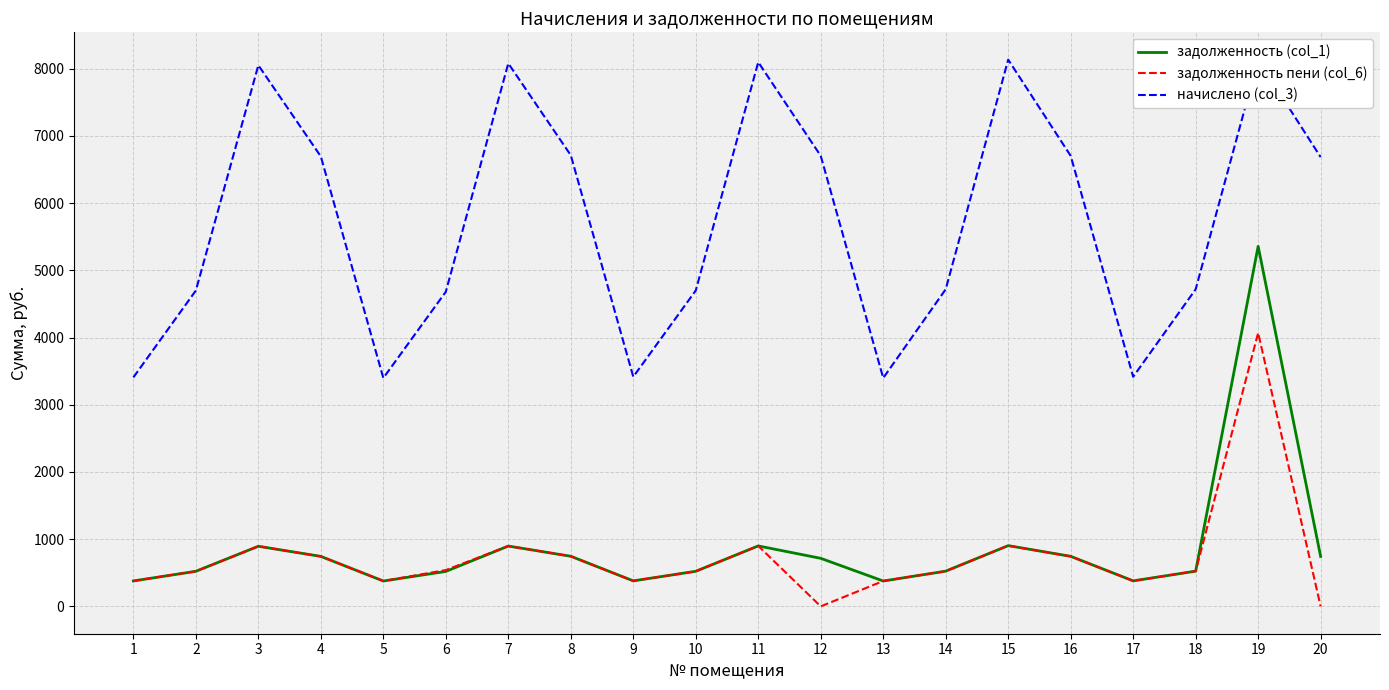

What are all the series names shown in the legend?

задолженность (col_1), задолженность пени (col_6), начислено (col_3)